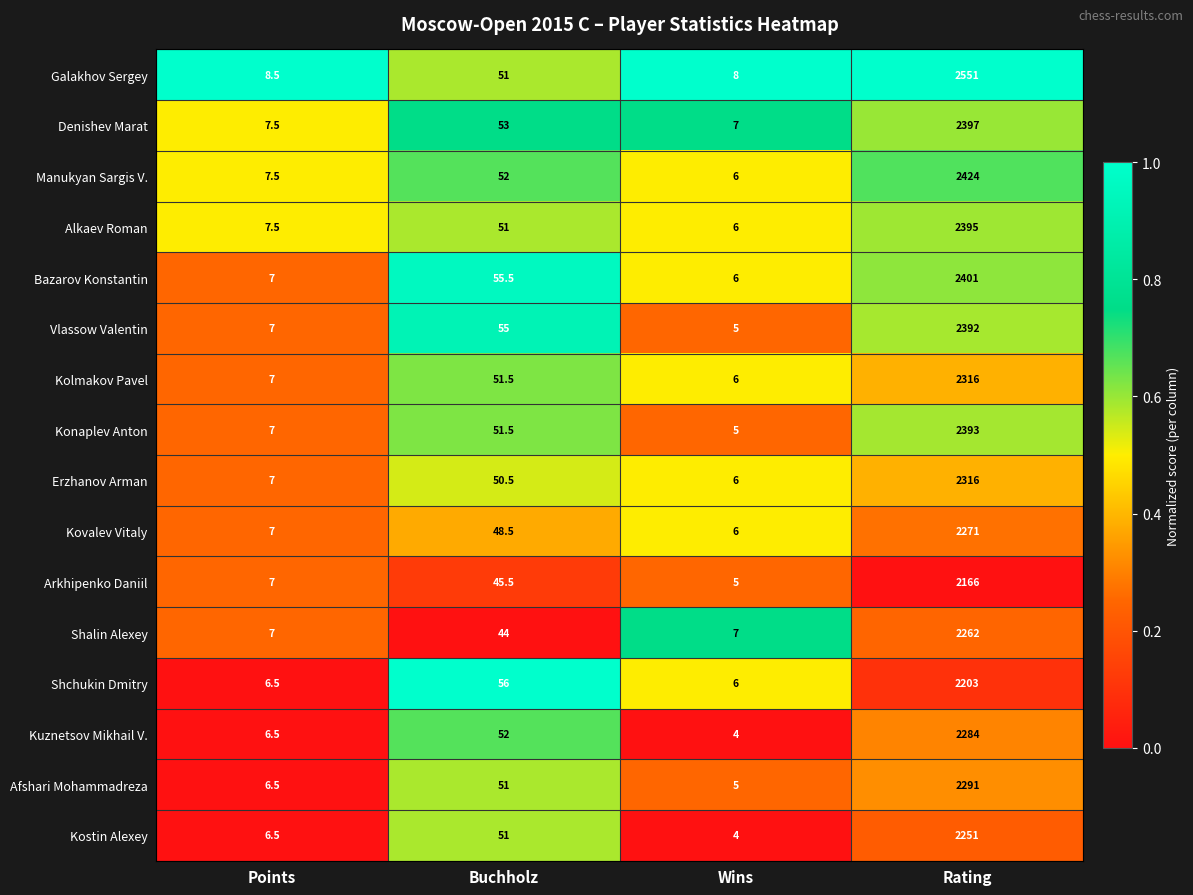

What is the difference between the maximum and minimum values in the Afshari Mohammadreza series?

2286.0